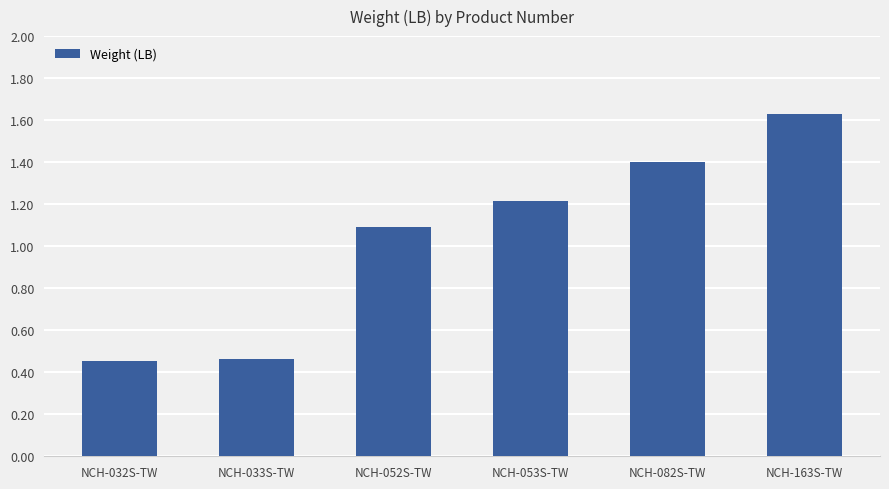

What is the value of the 5th bar from the left?

1.4